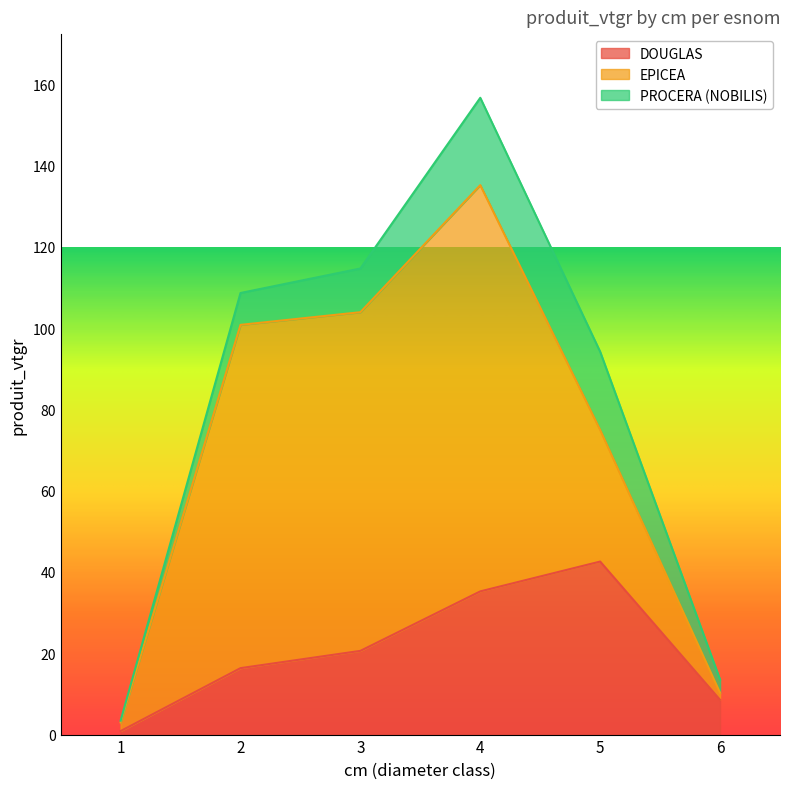

Rank the series by their maximum value, from highest to lowest.

EPICEA, DOUGLAS, PROCERA (NOBILIS)